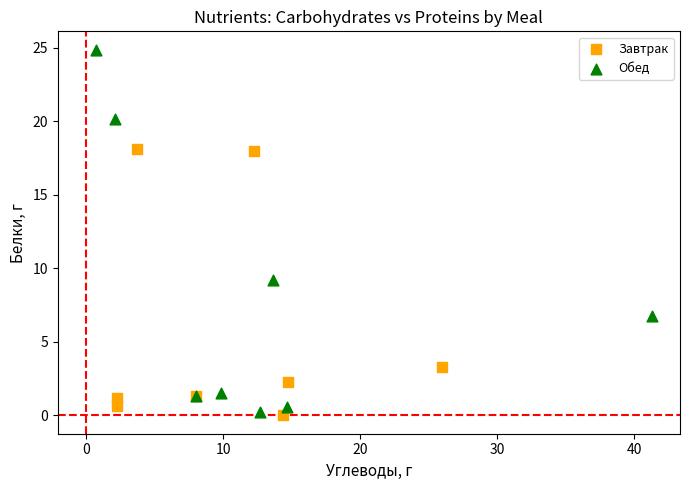

Which series has the largest Y range (max minus min)?

Обед